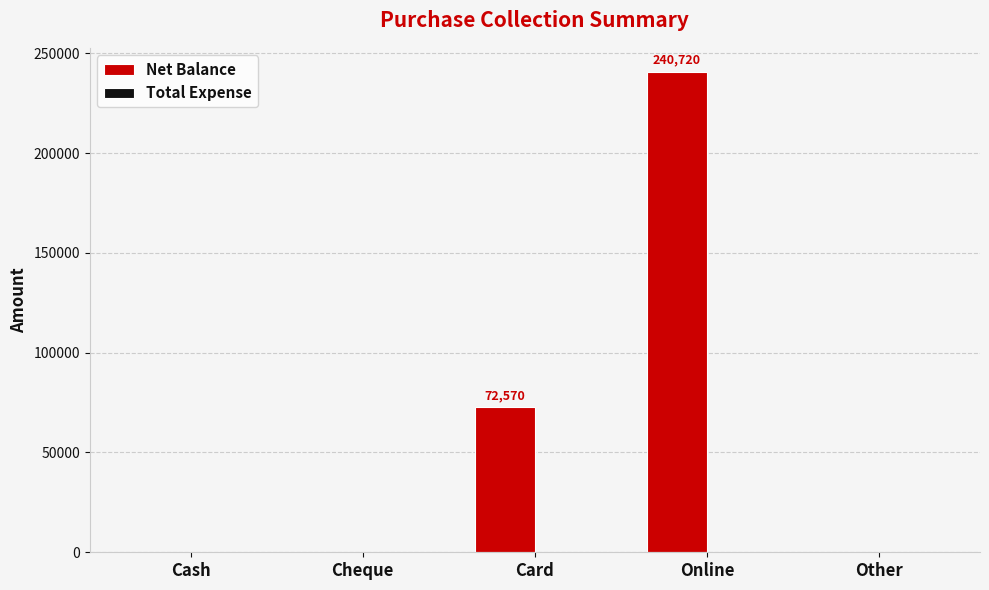

At which label is the value closest to 120360?

Card